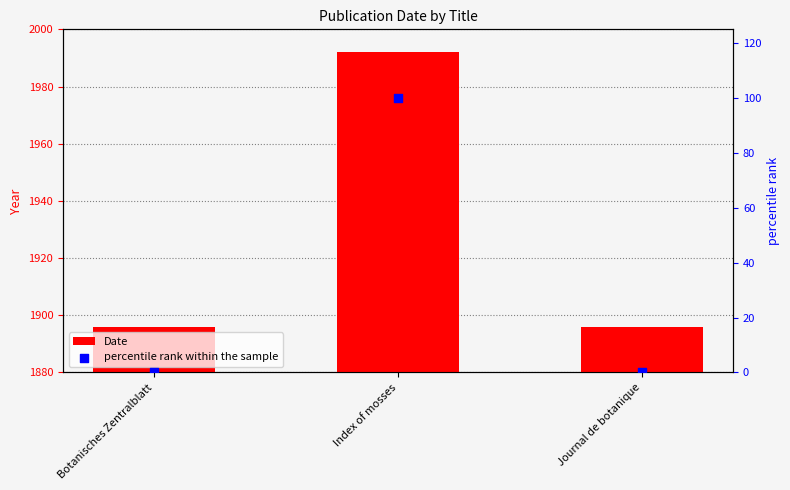

Which series has the largest total across all categories?

Date